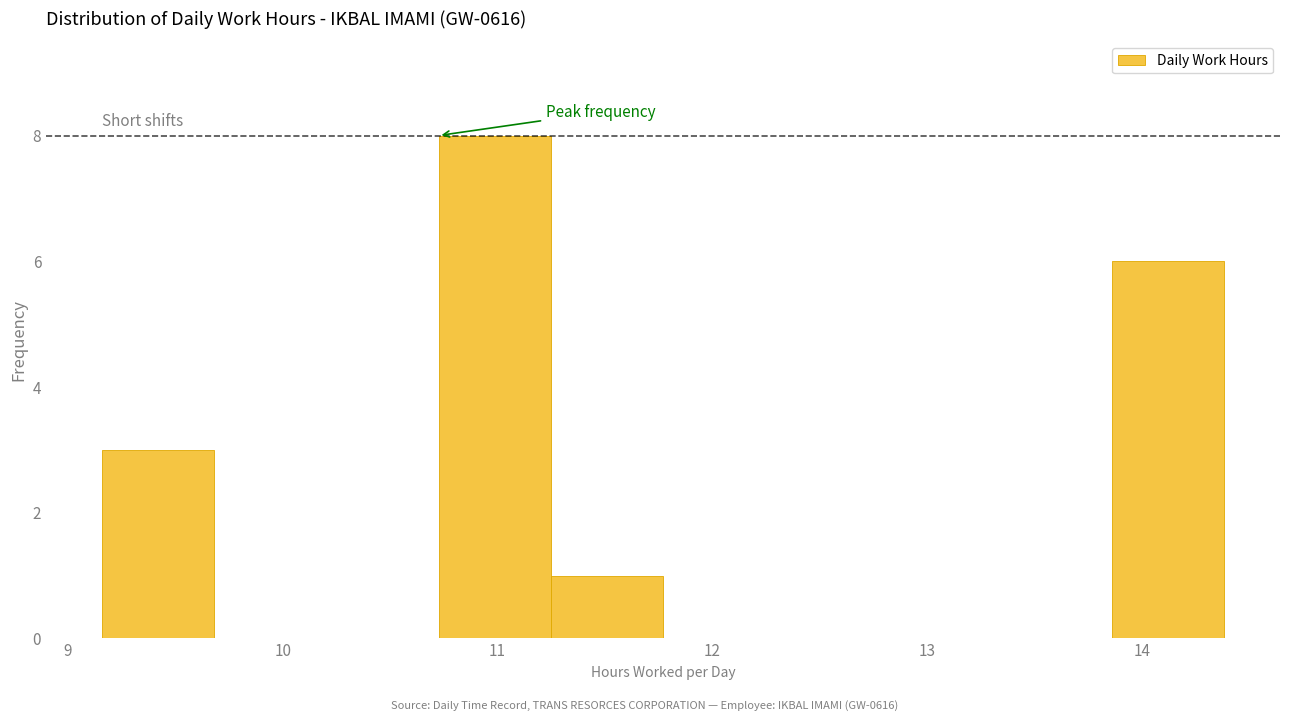

Which range on the x-axis has the tallest bar?

10.7 to 11.2